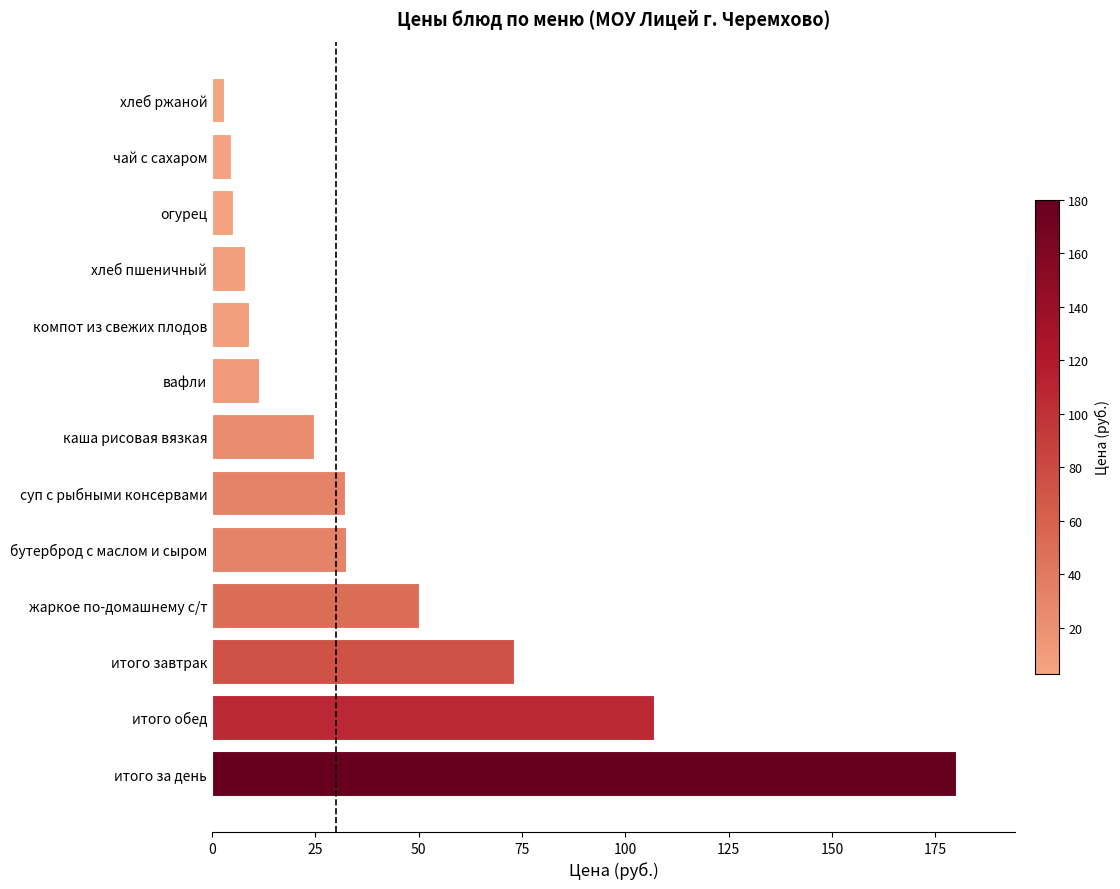

What is the difference between the maximum and second lowest values?

175.4